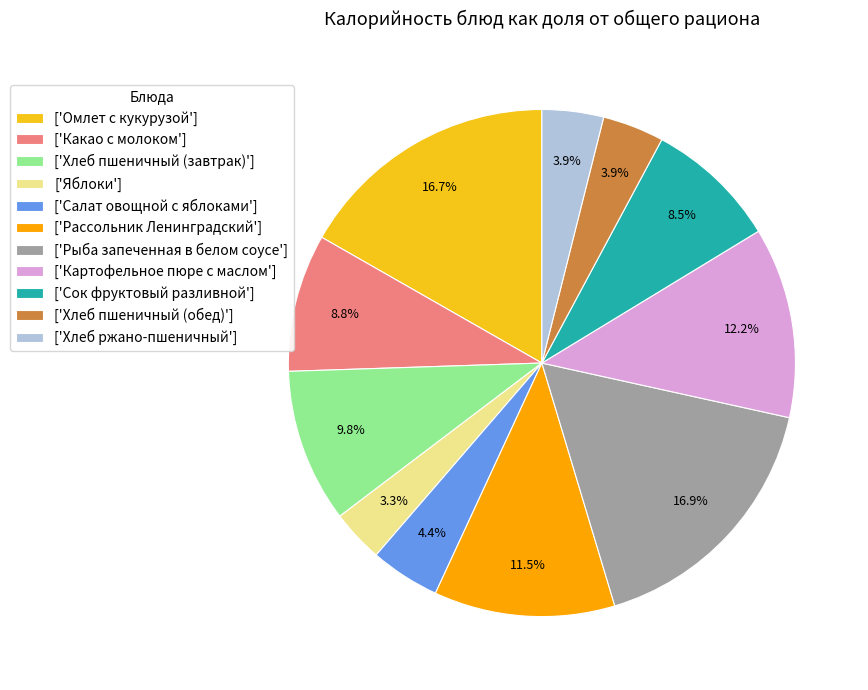

Is there a majority slice in this chart?

No